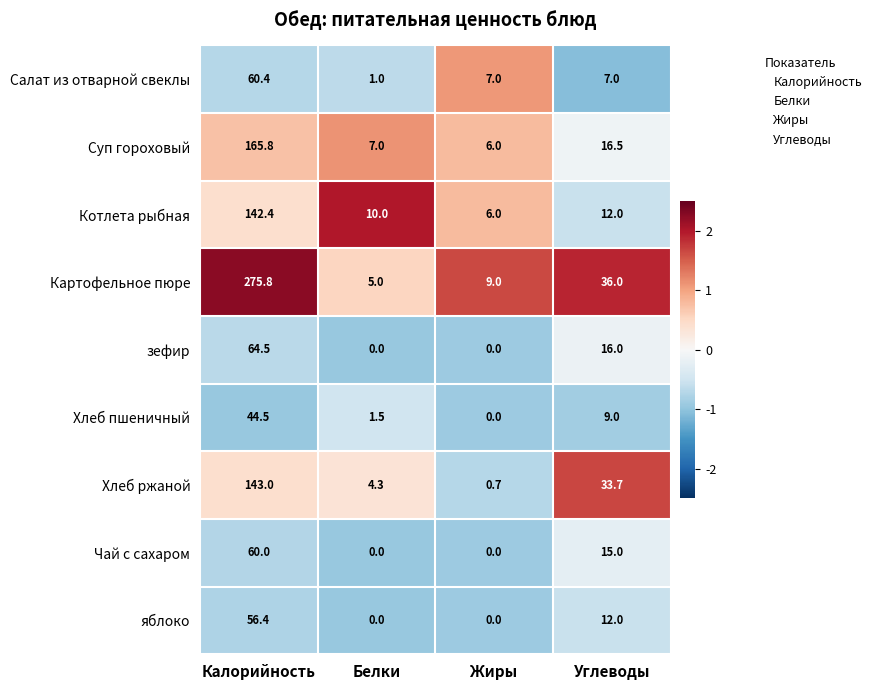

What is the difference between the second highest and minimum values in the Салат из отварной свеклы series?

6.0